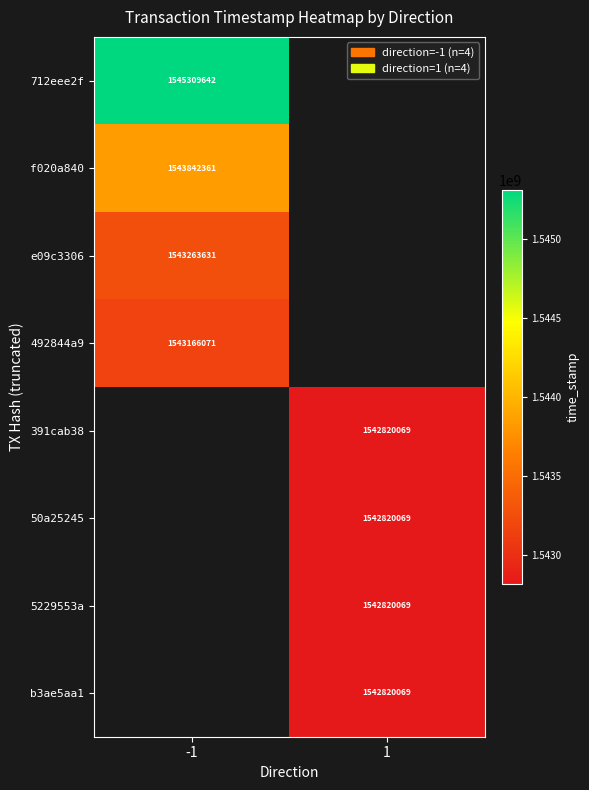

How many distinct data groups are displayed?

8